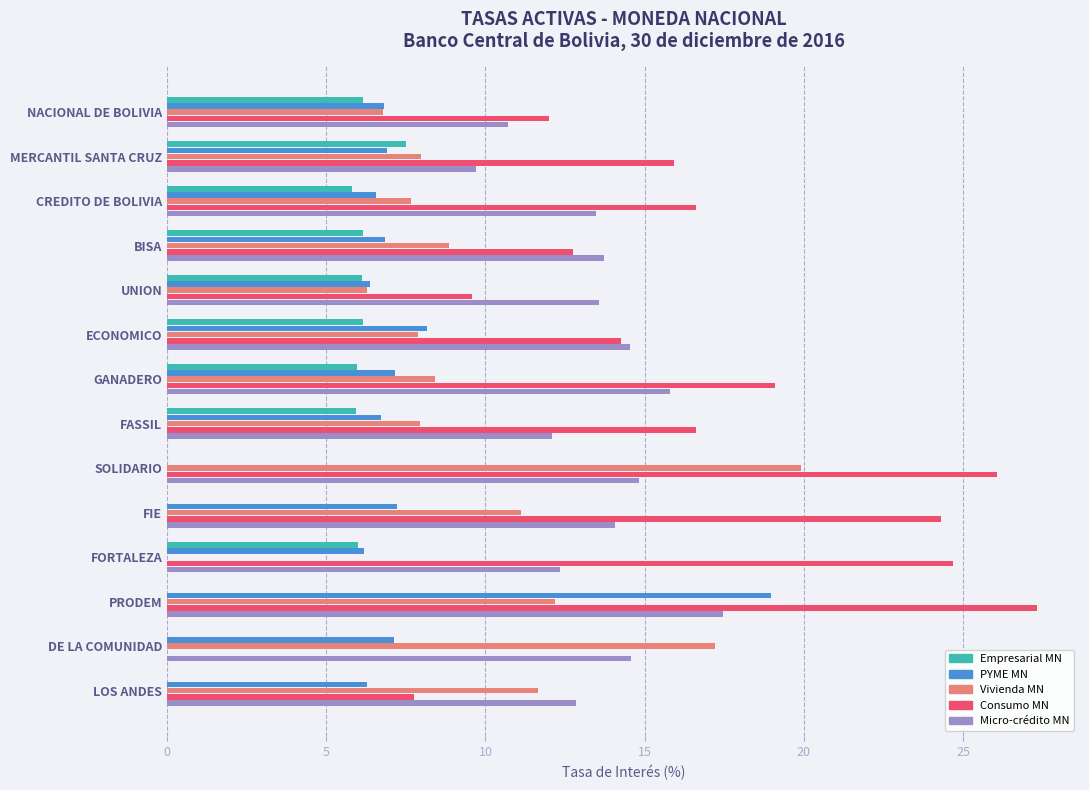

The value of Vivienda MN at FIE is 11.1. True or false?

True